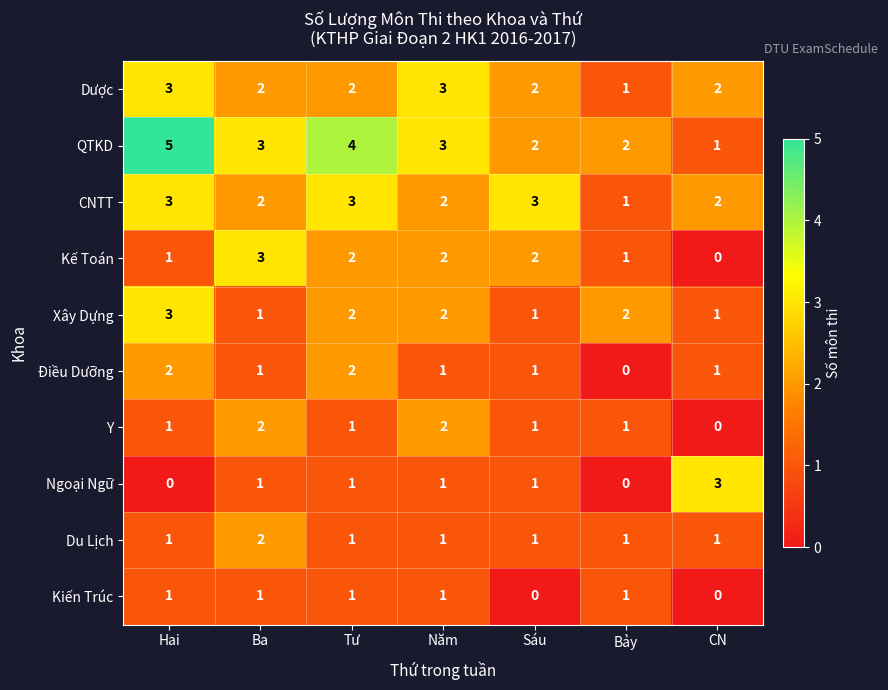

Count the Xây Dựng values in the range 1 to 2.

6